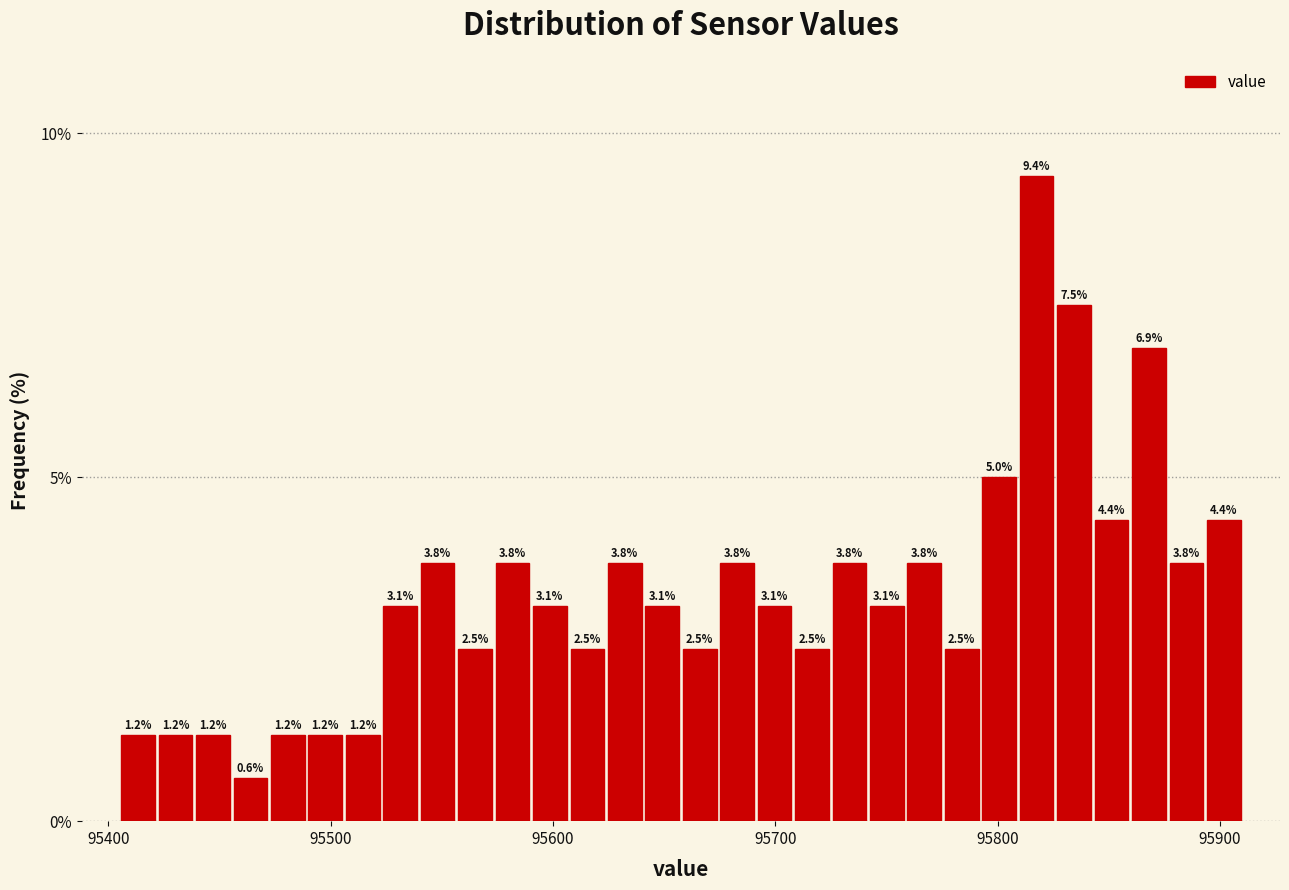

Around what value on the x-axis is the tallest bar? Give the approximate position of its centre, as read against the axis.

95820